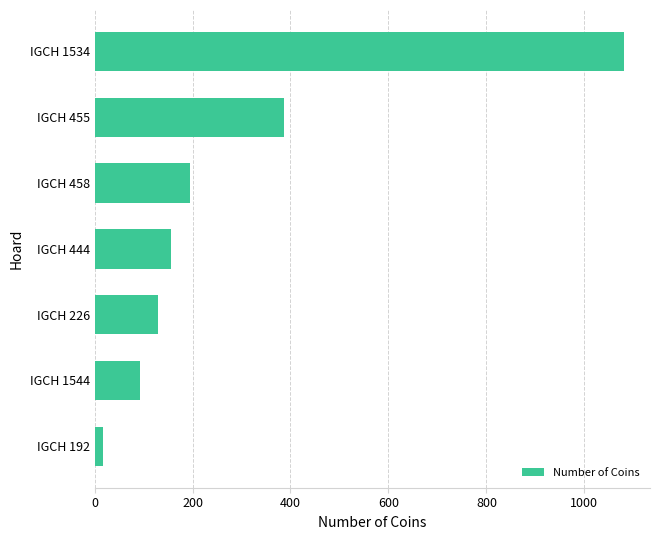

Reading top to bottom, transcribe all the data shown in this chart.

1080	386	195	157	130	92	18